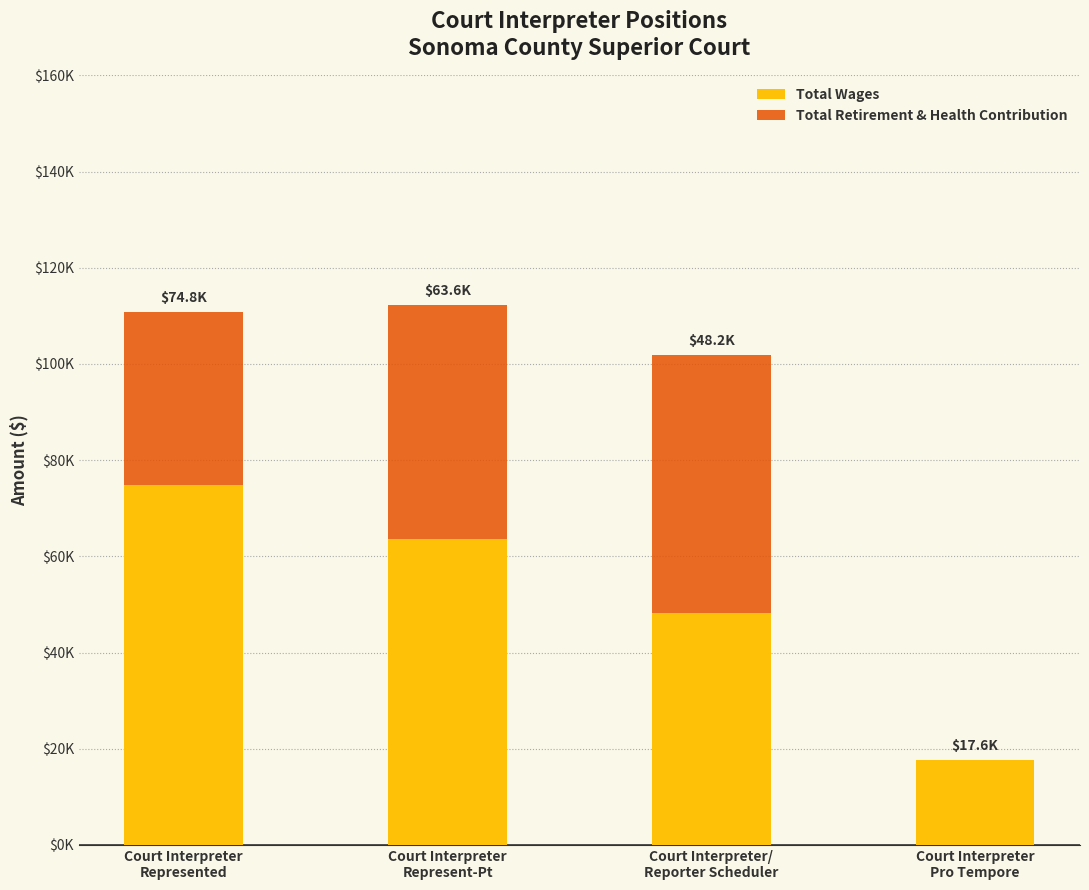

At which label is Total Retirement & Health Contribution closest to 26869?

Court Interpreter
Represented